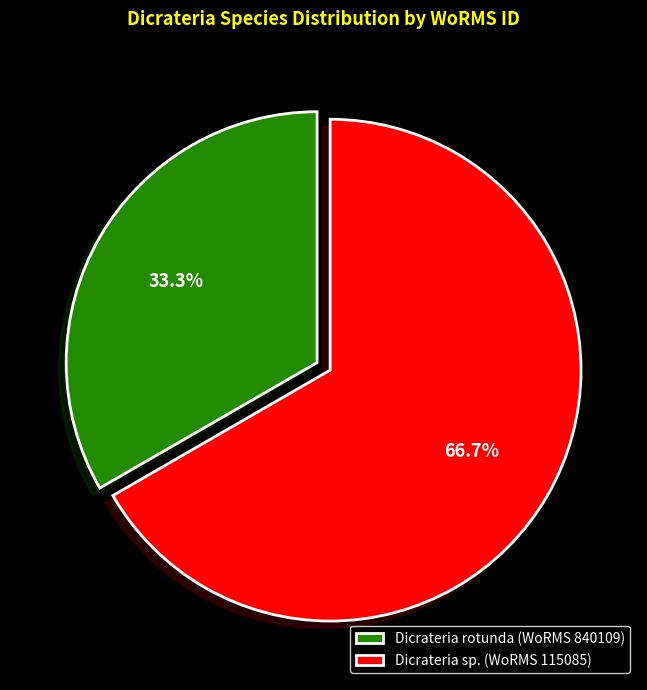

How much of the chart is everything except Dicrateria sp. (WoRMS 115085)?

33.3%